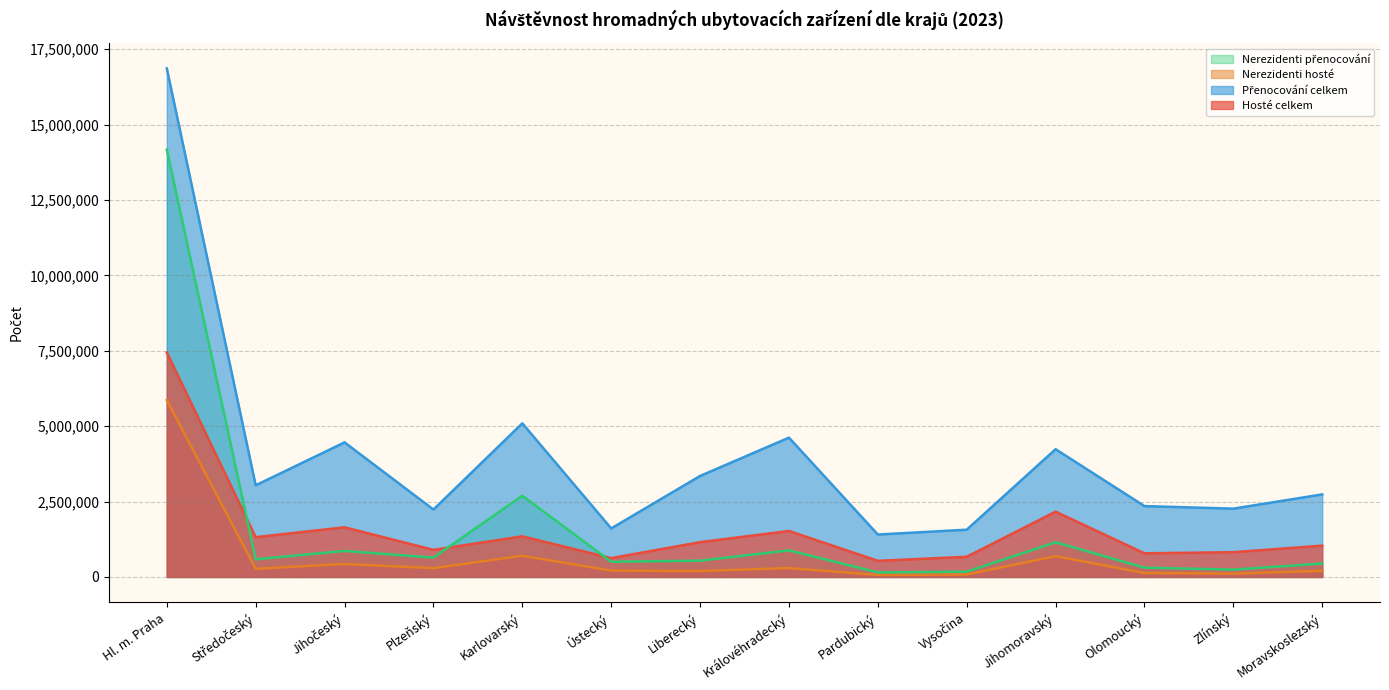

Does the chart display data point markers on the line(s)?

No